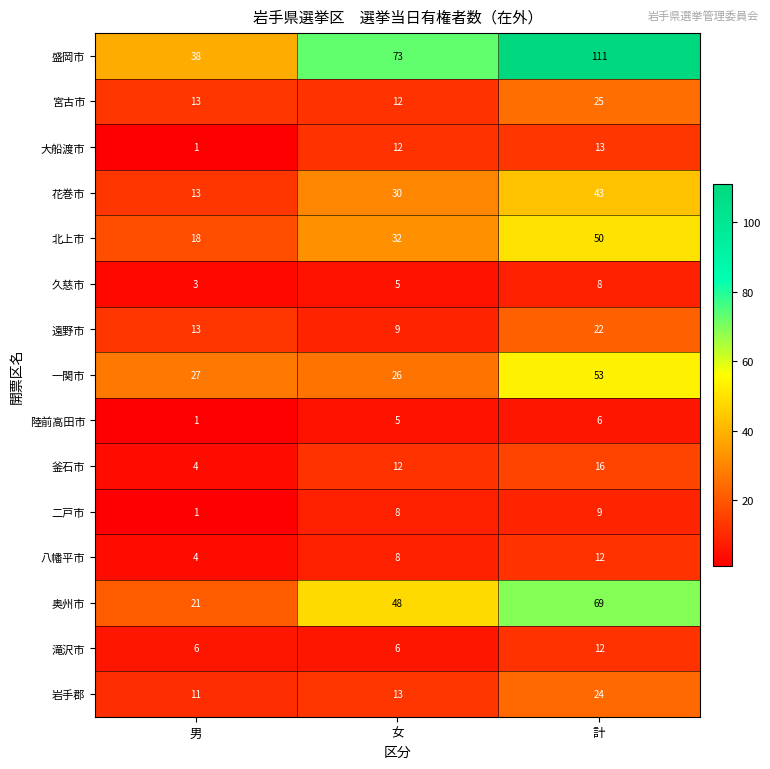

Which series has the largest total across all categories?

盛岡市